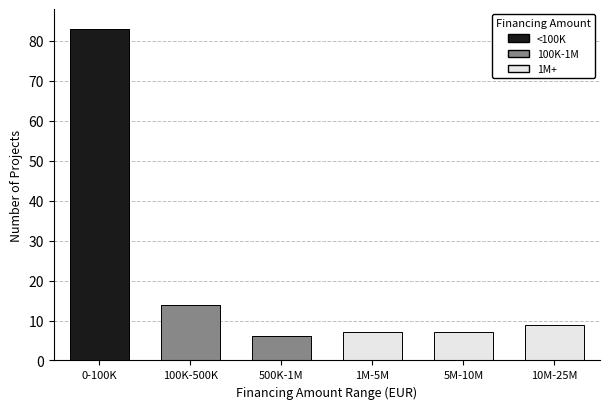

Reading left to right, transcribe the values for <100K.

0-100K=83	100K-500K=0	500K-1M=0	1M-5M=0	5M-10M=0	10M-25M=0